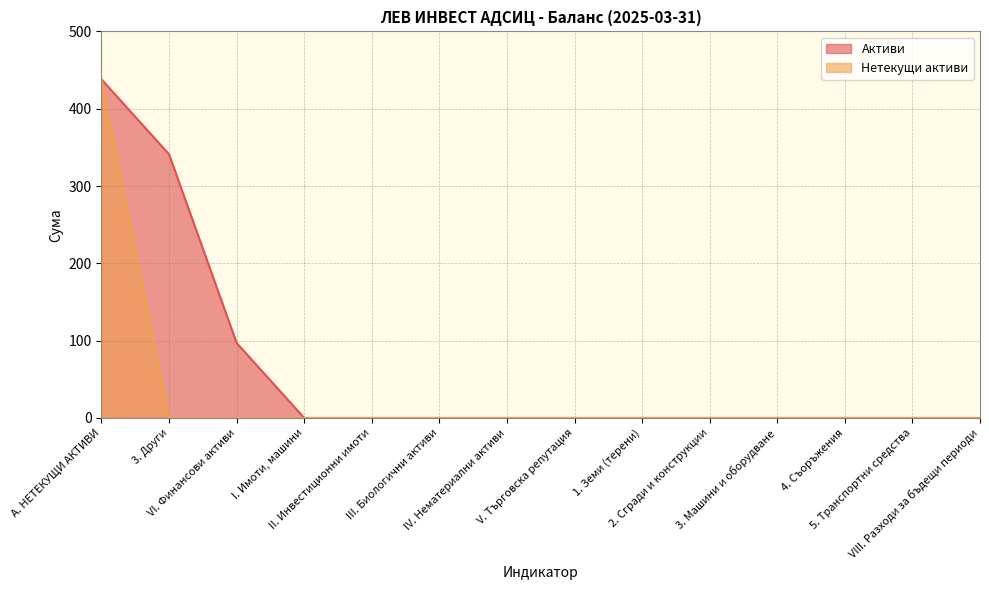

What is the maximum value shown in the chart?

438